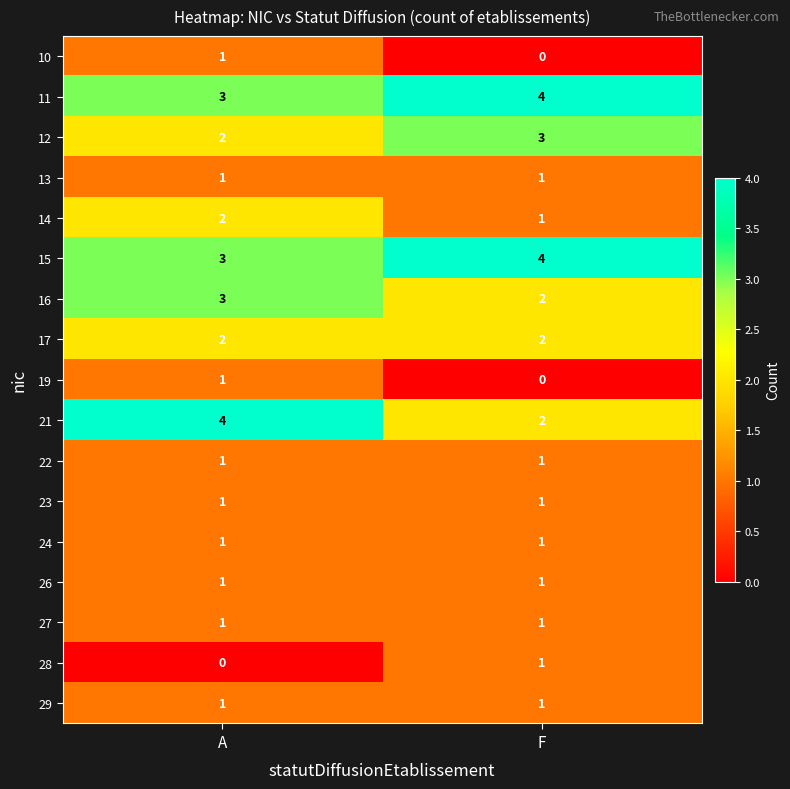

What is the sum of all 12 values?

5